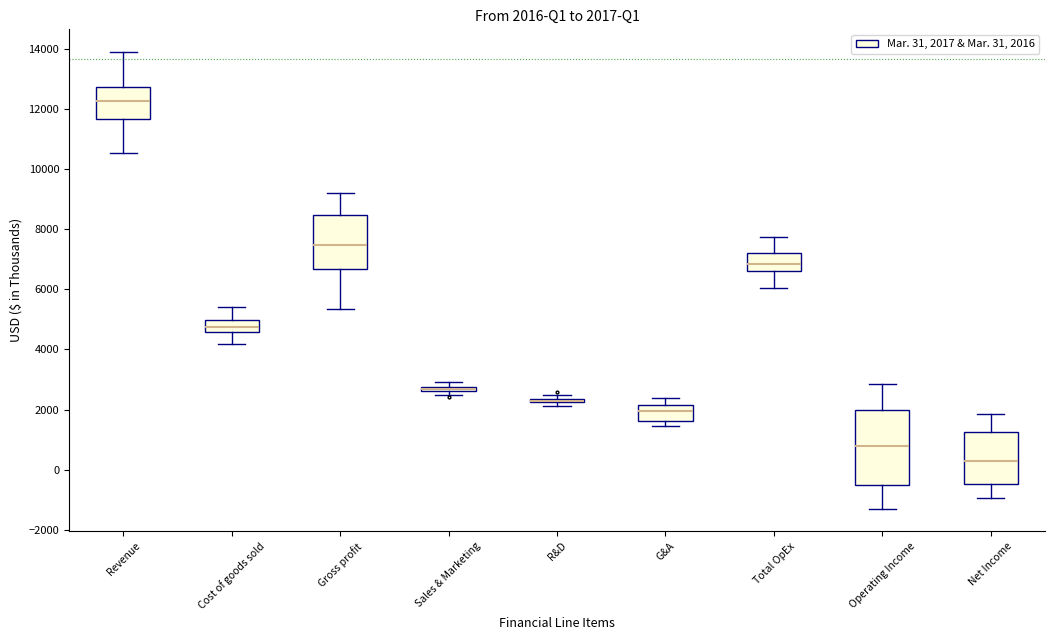

Which box is the tallest, from its lower edge to its upper edge?

Operating Income